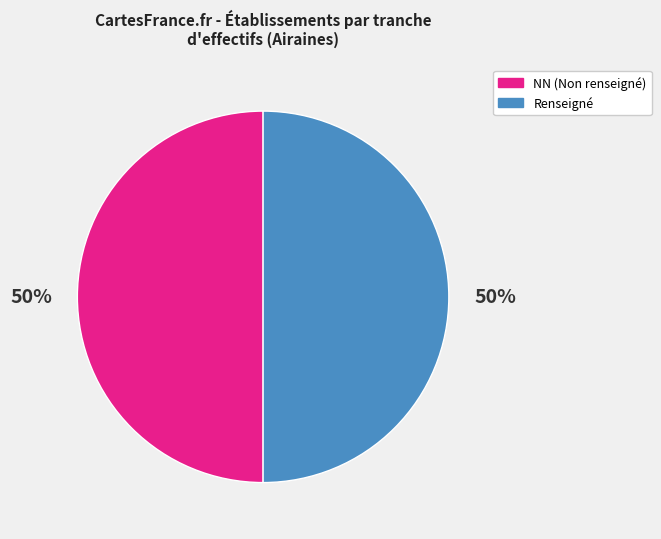

To the nearest percent, what is the average slice percentage?

50%